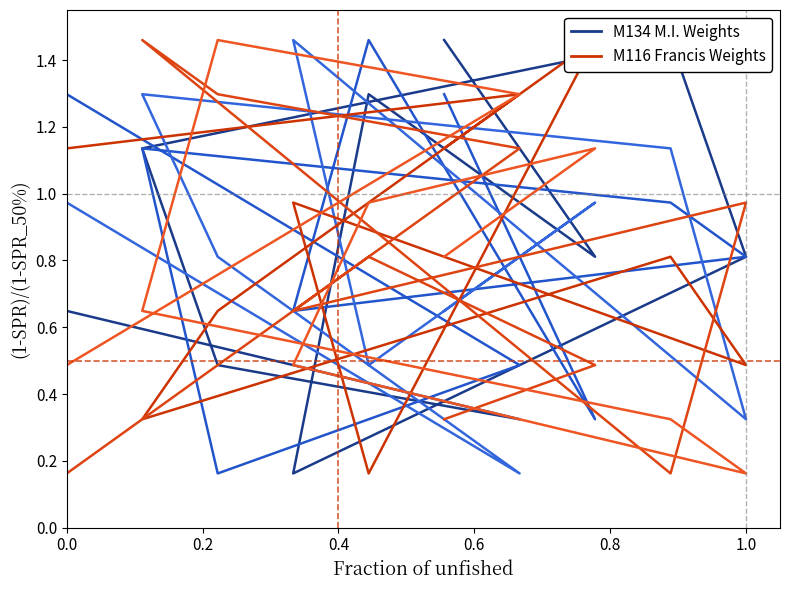

What is the difference between the maximum and minimum values in the col_1 Francis Weights series?

1.3